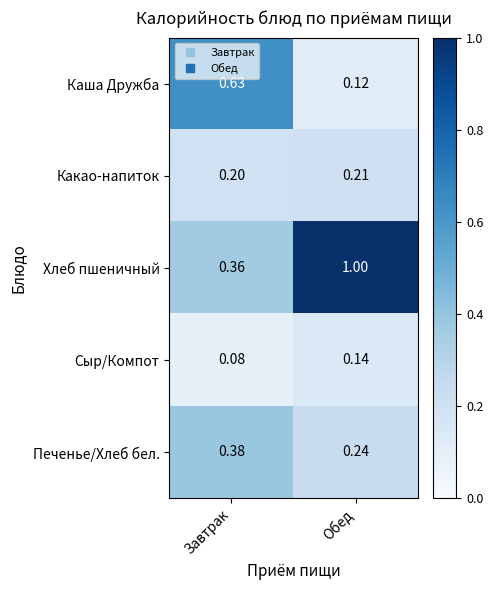

At how many categories does at least one series exceed 0?

2